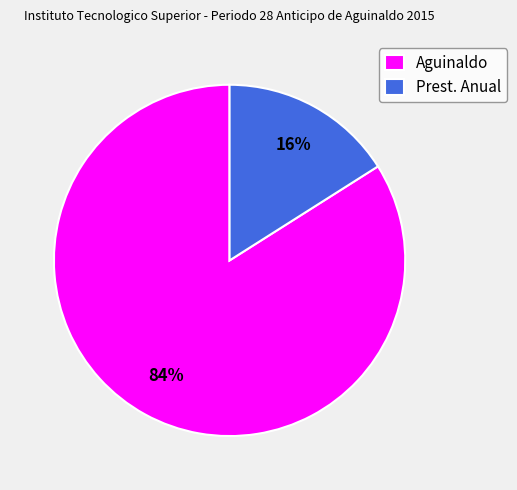

True or false: Aguinaldo accounts for 89% of the total.

False